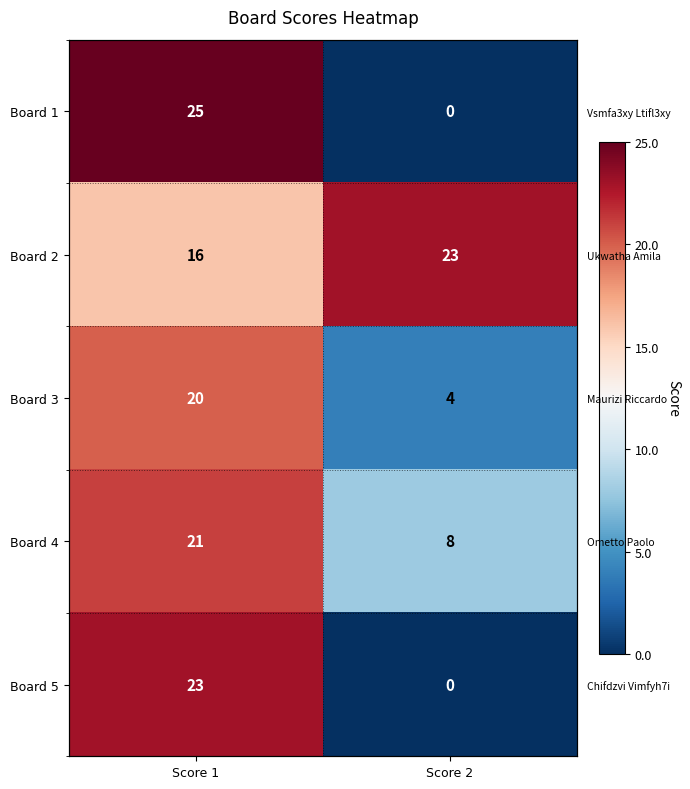

What is the average value of the Board 4 series?

14